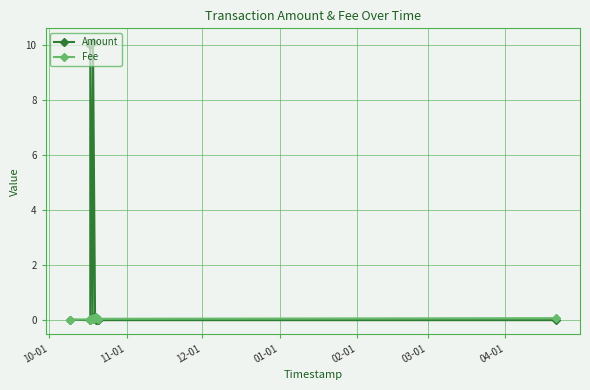

What is the label of the 1st point from the left?

10-01